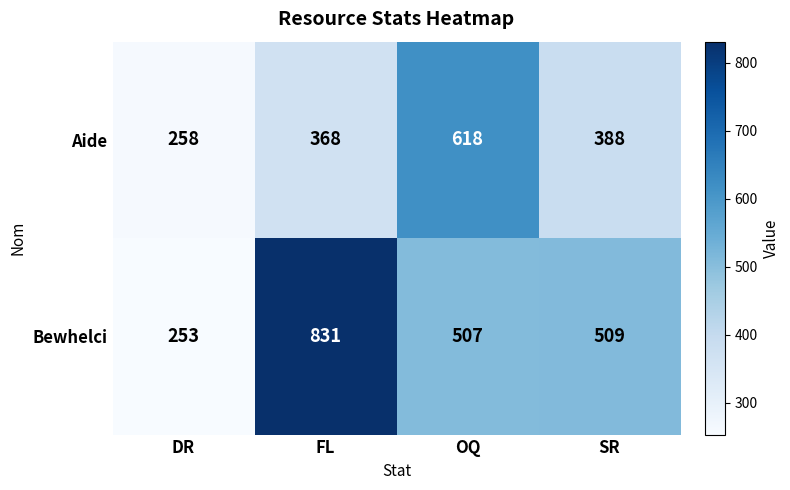

Between DR and SR, which series saw the biggest shift?

Bewhelci